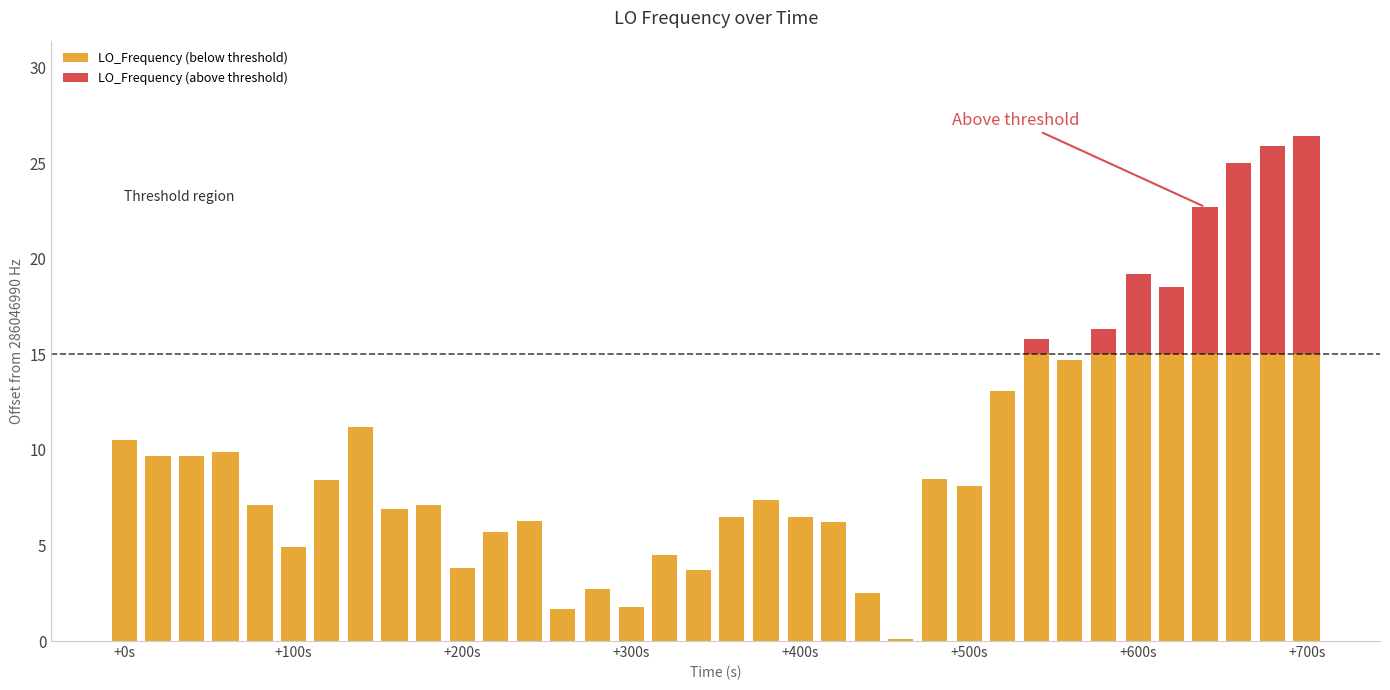

How many series are shown in this chart?

2